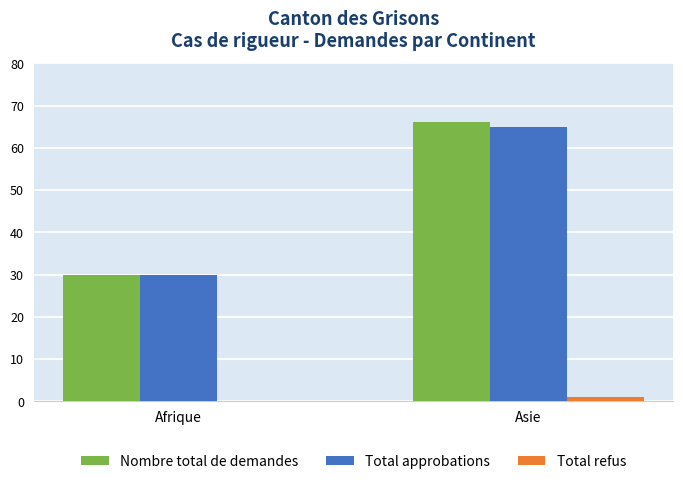

Does the chart contain stacked bars?

No